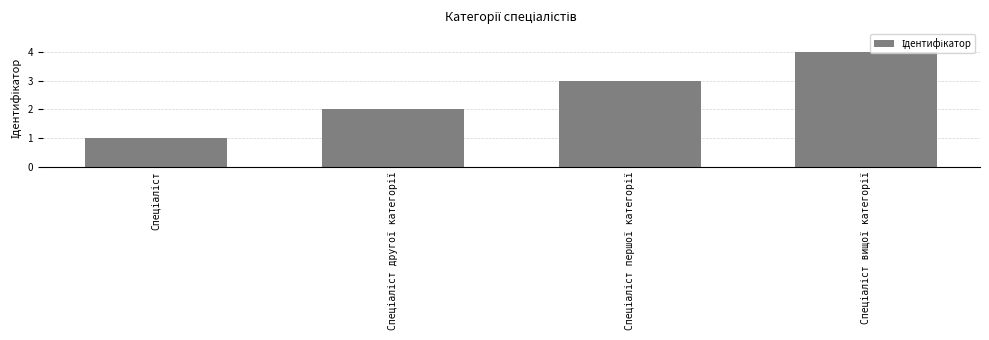

What is the sum of all values?

10